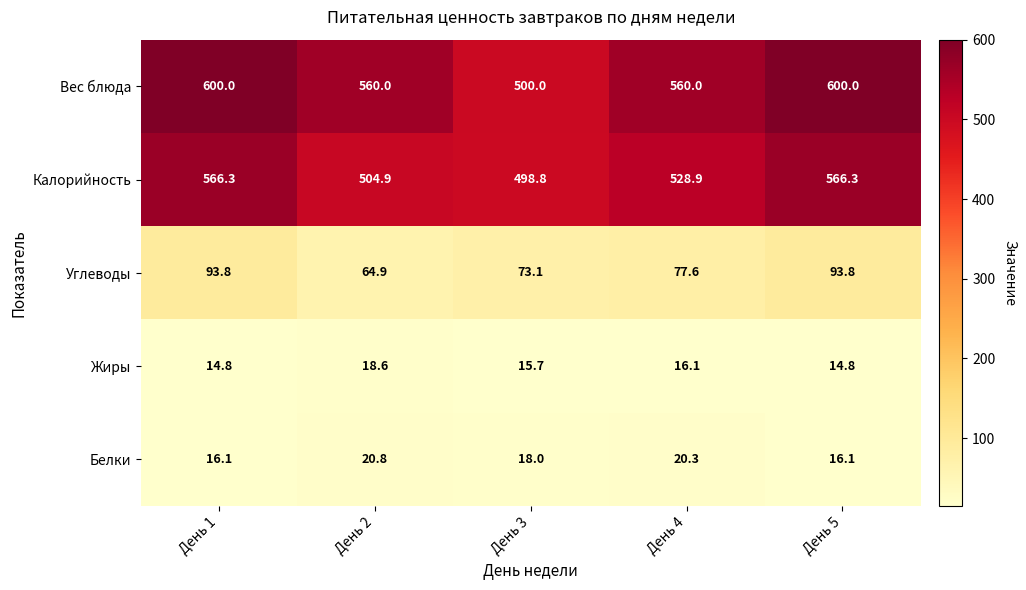

What value does the Вес блюда series have at День 2?

560.0